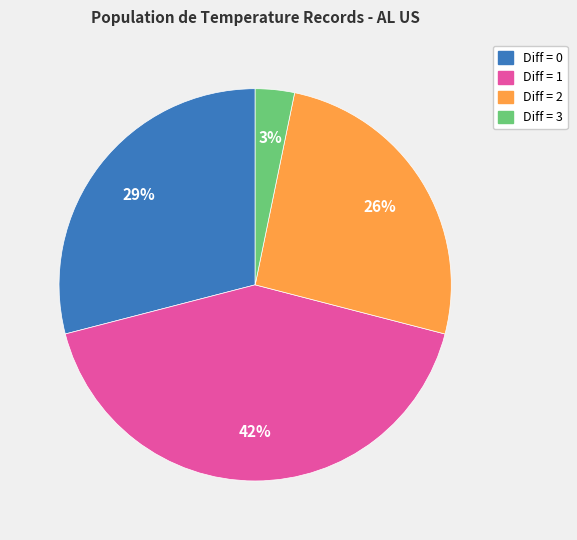

To the nearest percent, what is the difference between the largest and smallest slice percentages?

39%